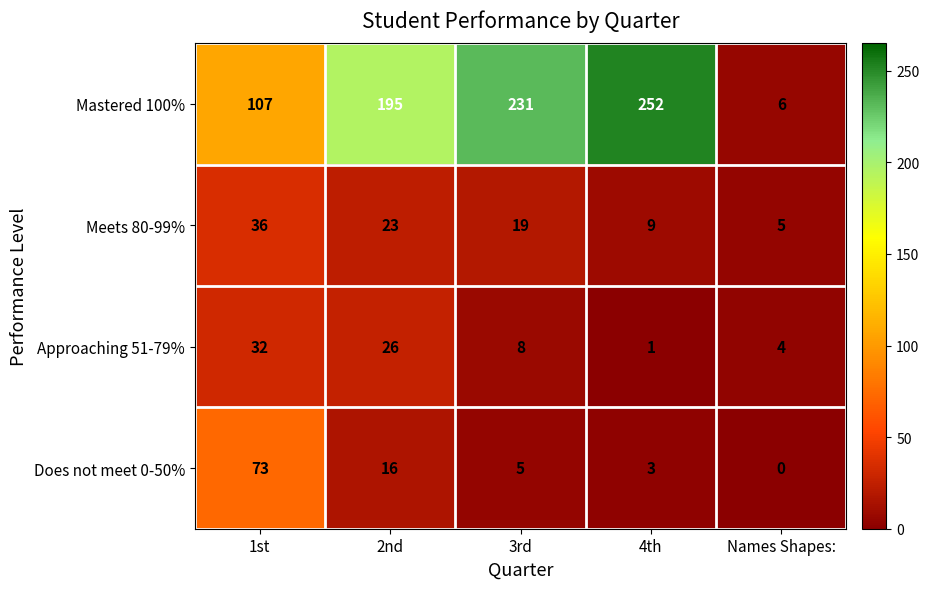

Rank the series by their maximum value, from lowest to highest.

Approaching 51-79%, Meets 80-99%, Does not meet 0-50%, Mastered 100%